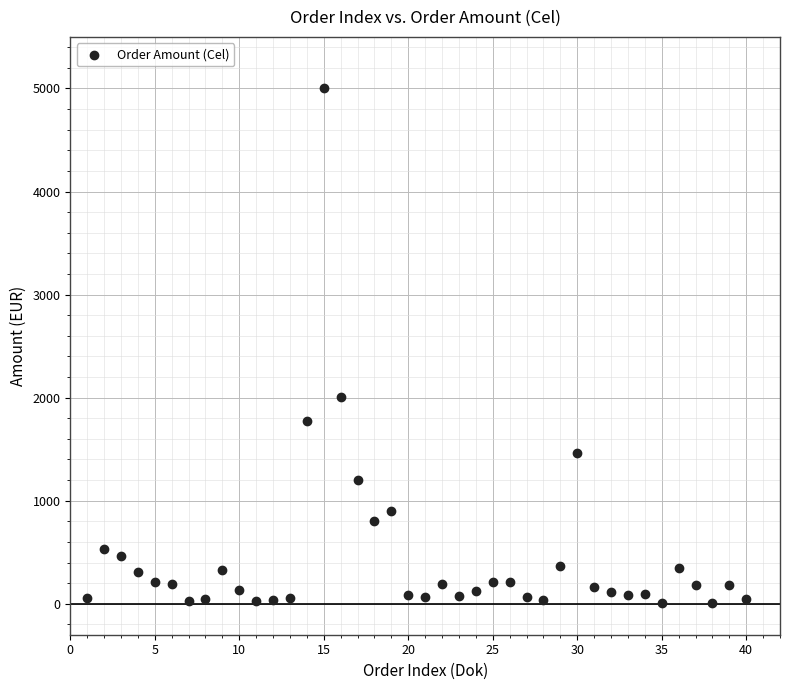

What is the range of X values (max minus min)?

39.0